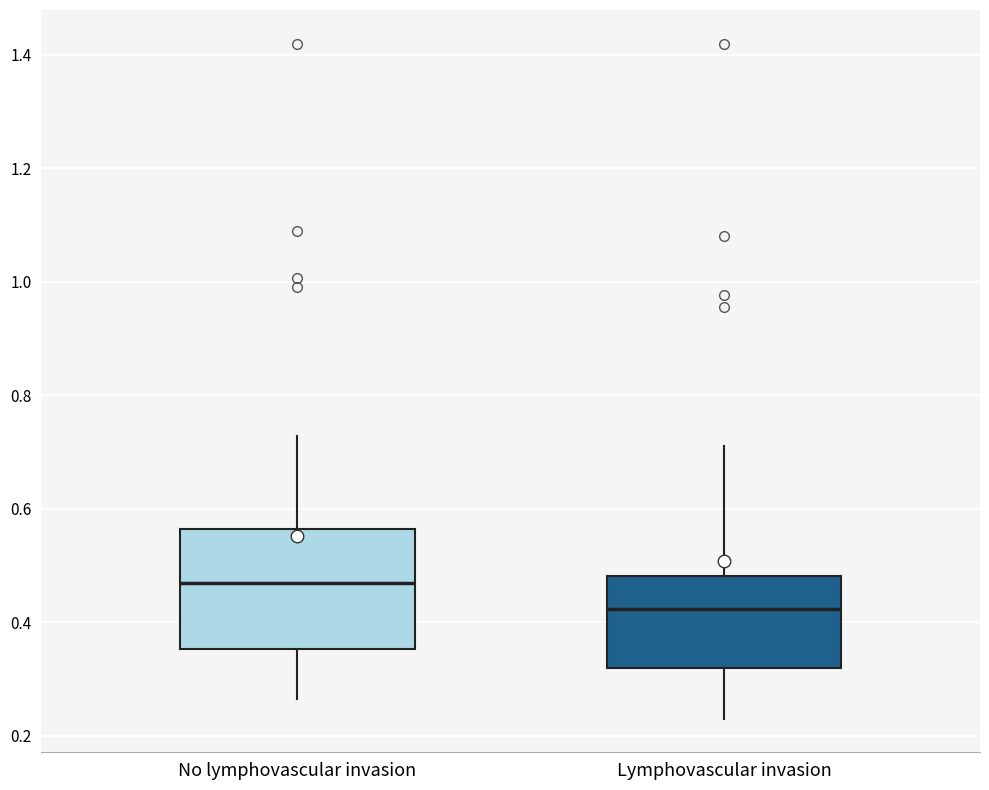

Reading left to right, read every box against the y-axis: the position of its median line, the range the box covers, and the ends of its whiskers. The values are not printed on the chart, so give them approximately, as read against the axis.

No lymphovascular invasion: median 0.46, box 0.36 to 0.56, whiskers 0.26 to 0.72
Lymphovascular invasion: median 0.42, box 0.32 to 0.48, whiskers 0.24 to 0.70